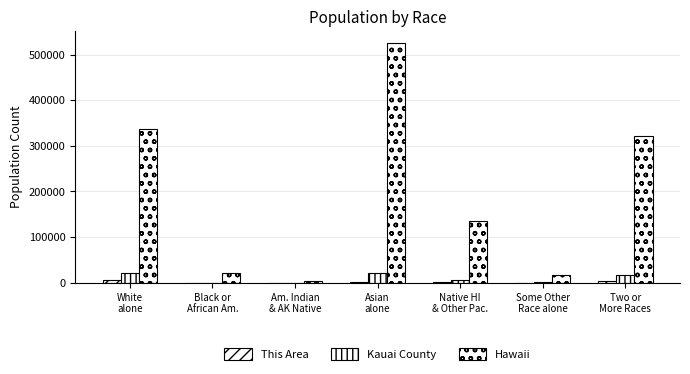

How many series are shown in this chart?

3